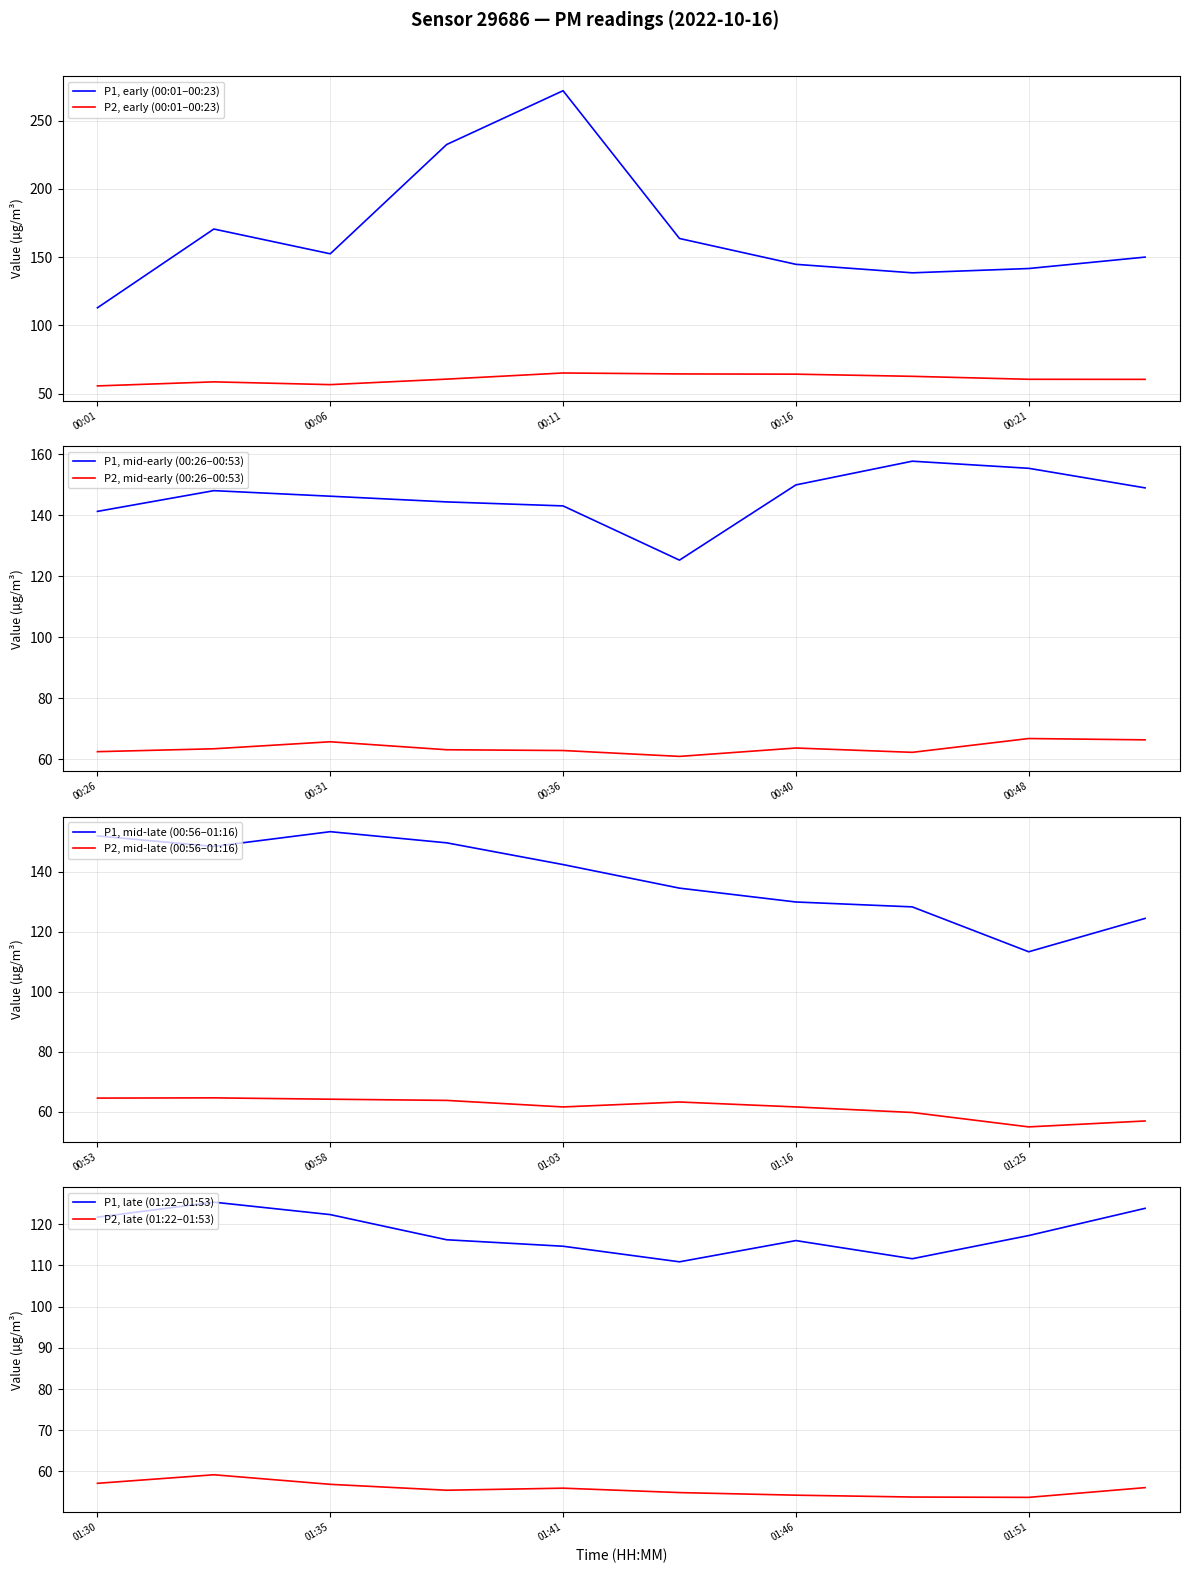

At which label does P1 first exceed 142?

00:03